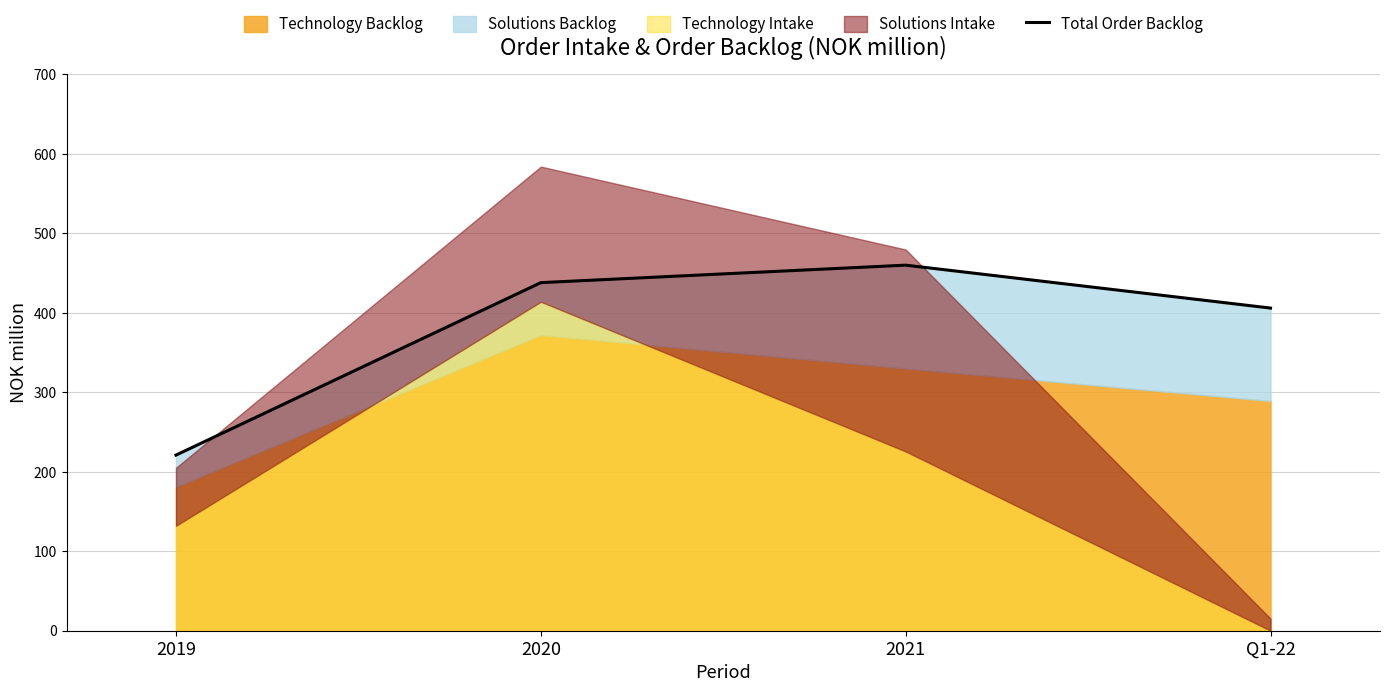

The chart shows a value of 53 at 2019. True or false?

False